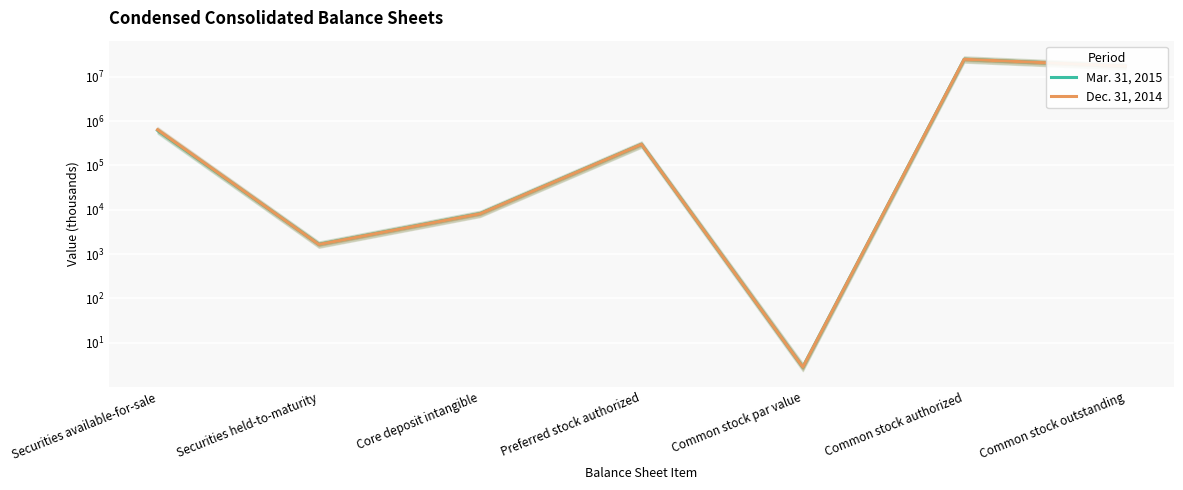

At which label does Dec. 31, 2014 first exceed 300000?

Securities available-for-sale